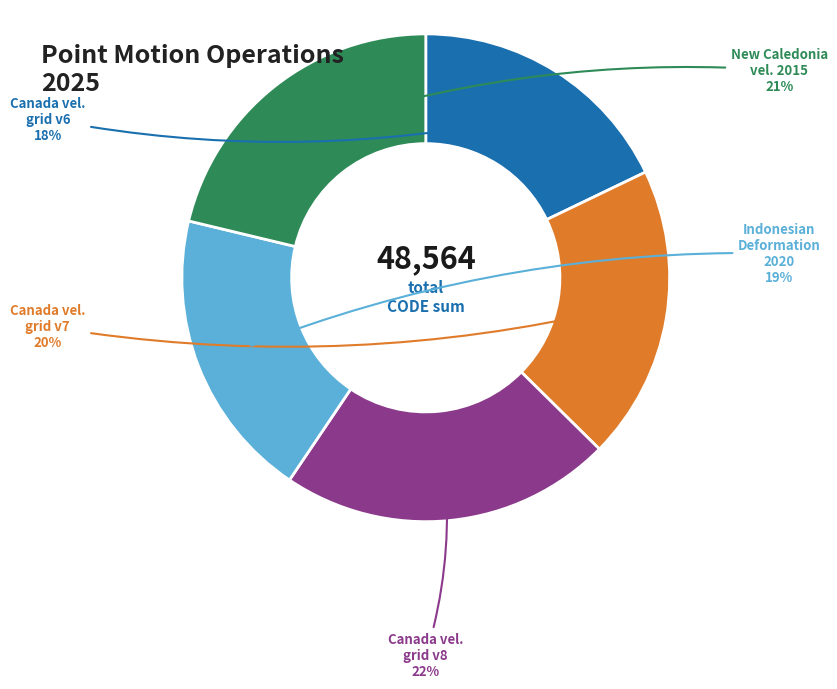

To the nearest percent, what is the average slice percentage?

20%